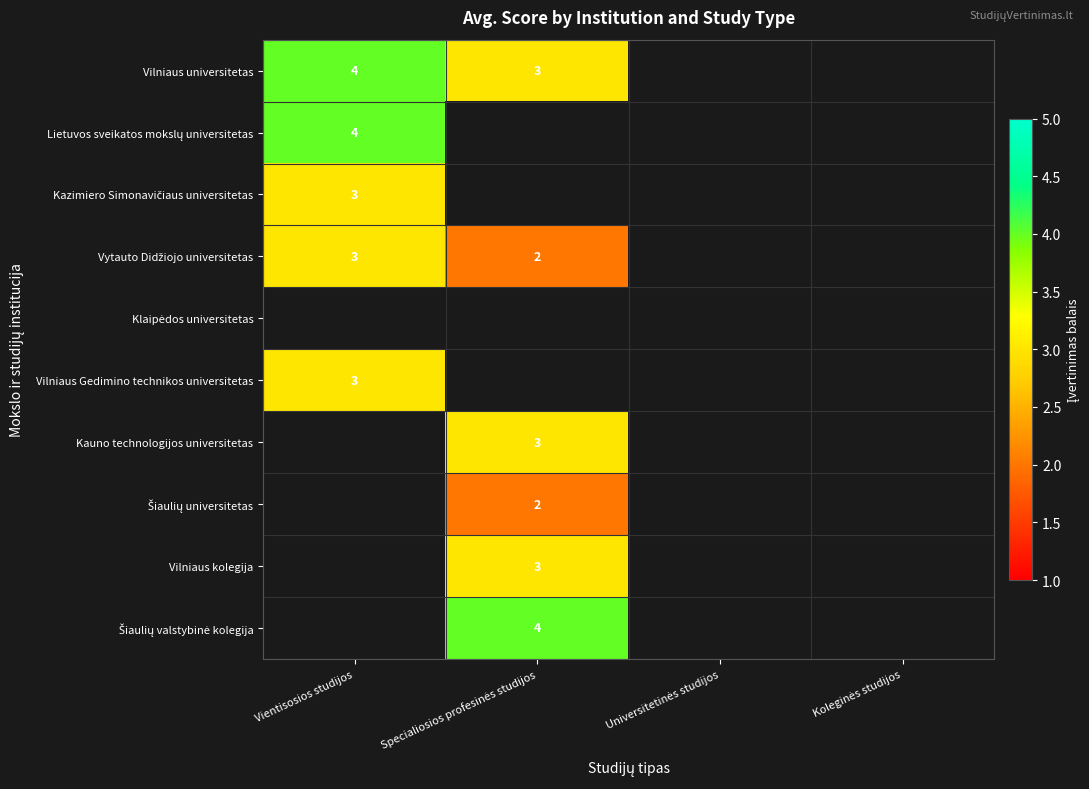

Is it true that Kauno technologijos universitetas equals 3.0 at Specialiosios profesinės studijos?

True